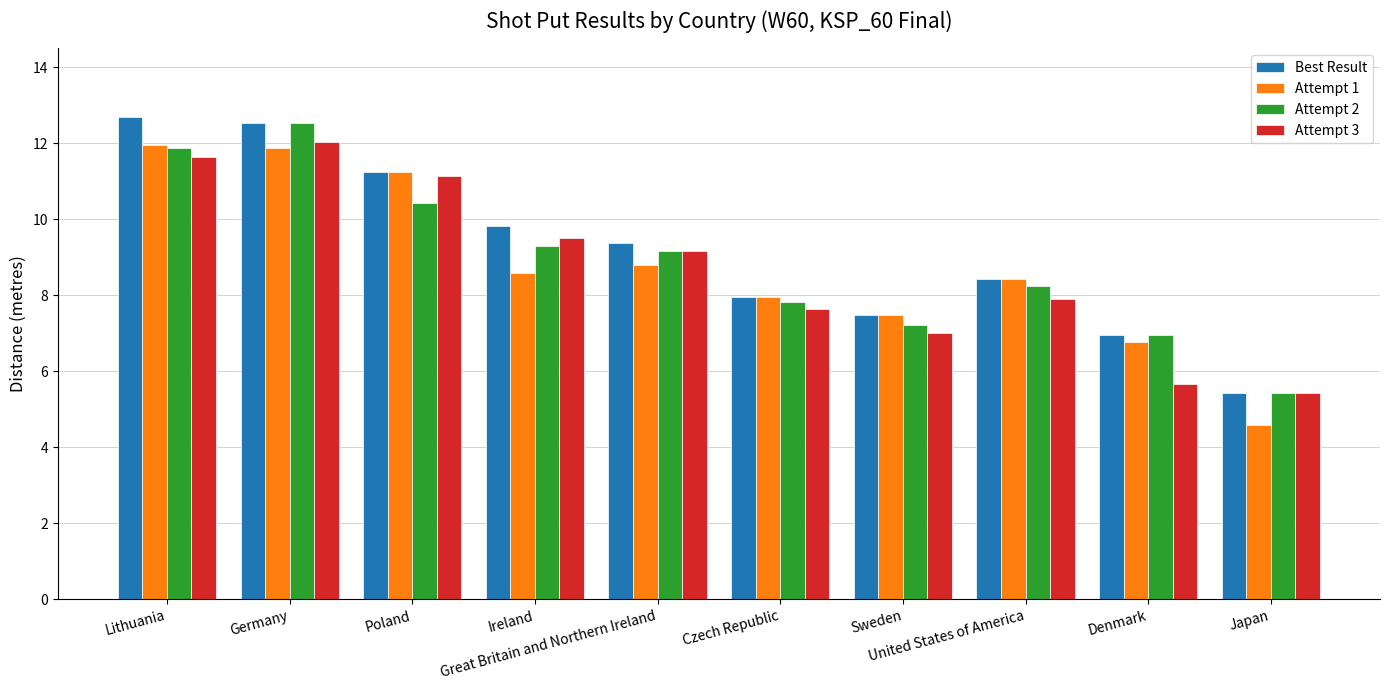

Which series has the largest total across all categories?

Best Result